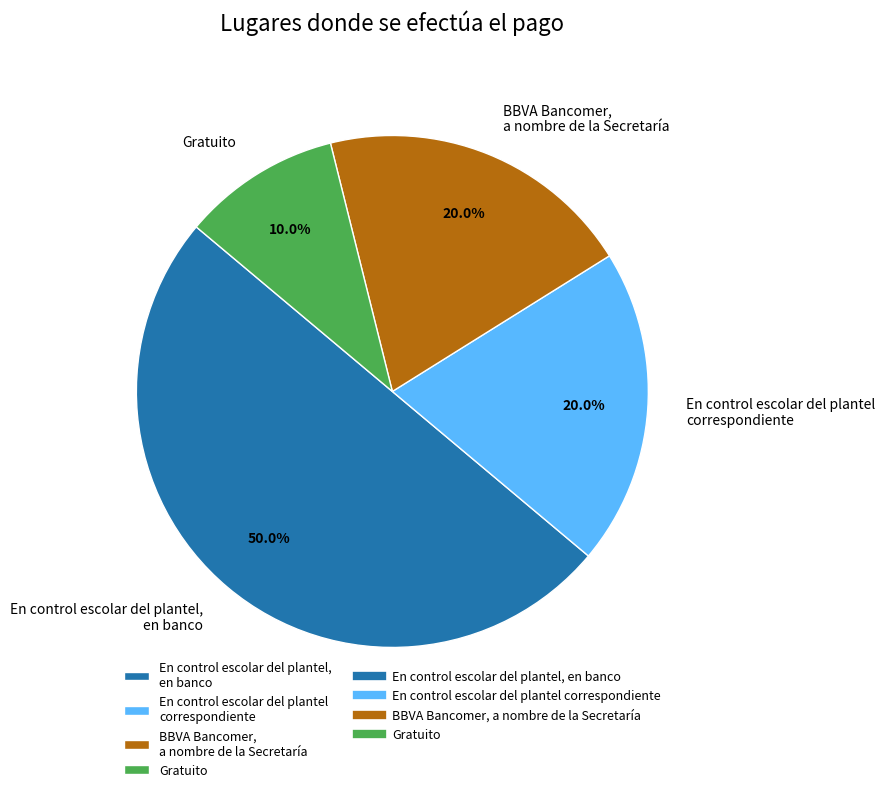

Does Gratuito represent more than half of the total?

No